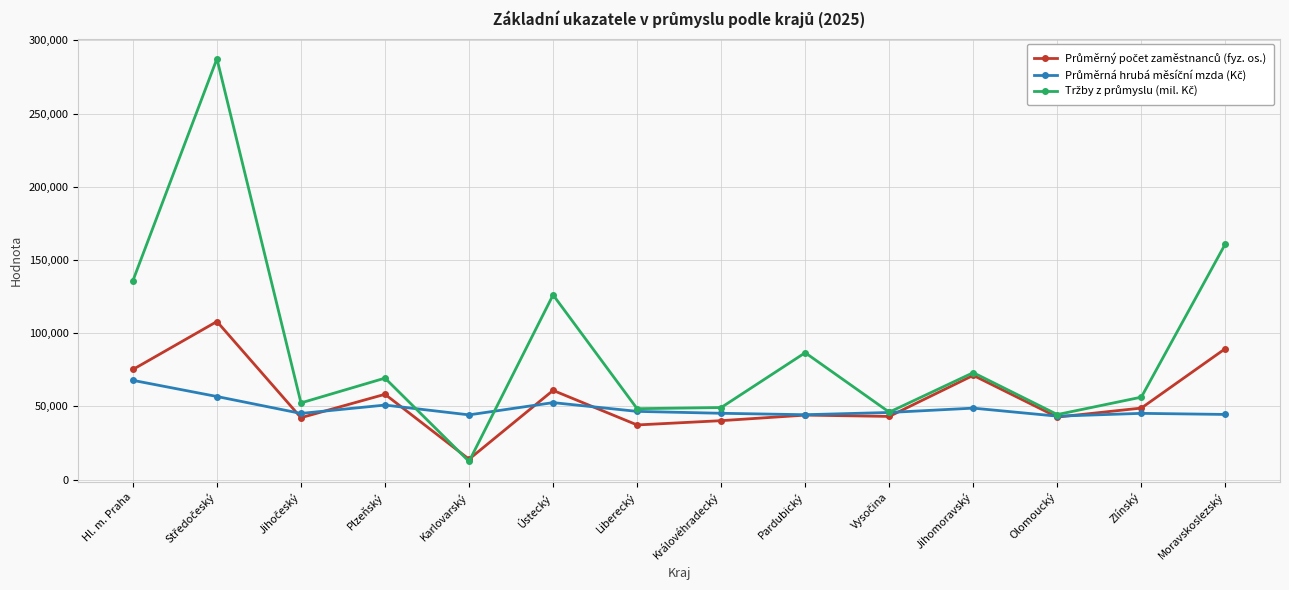

At how many categories does at least one series exceed 33675?

14